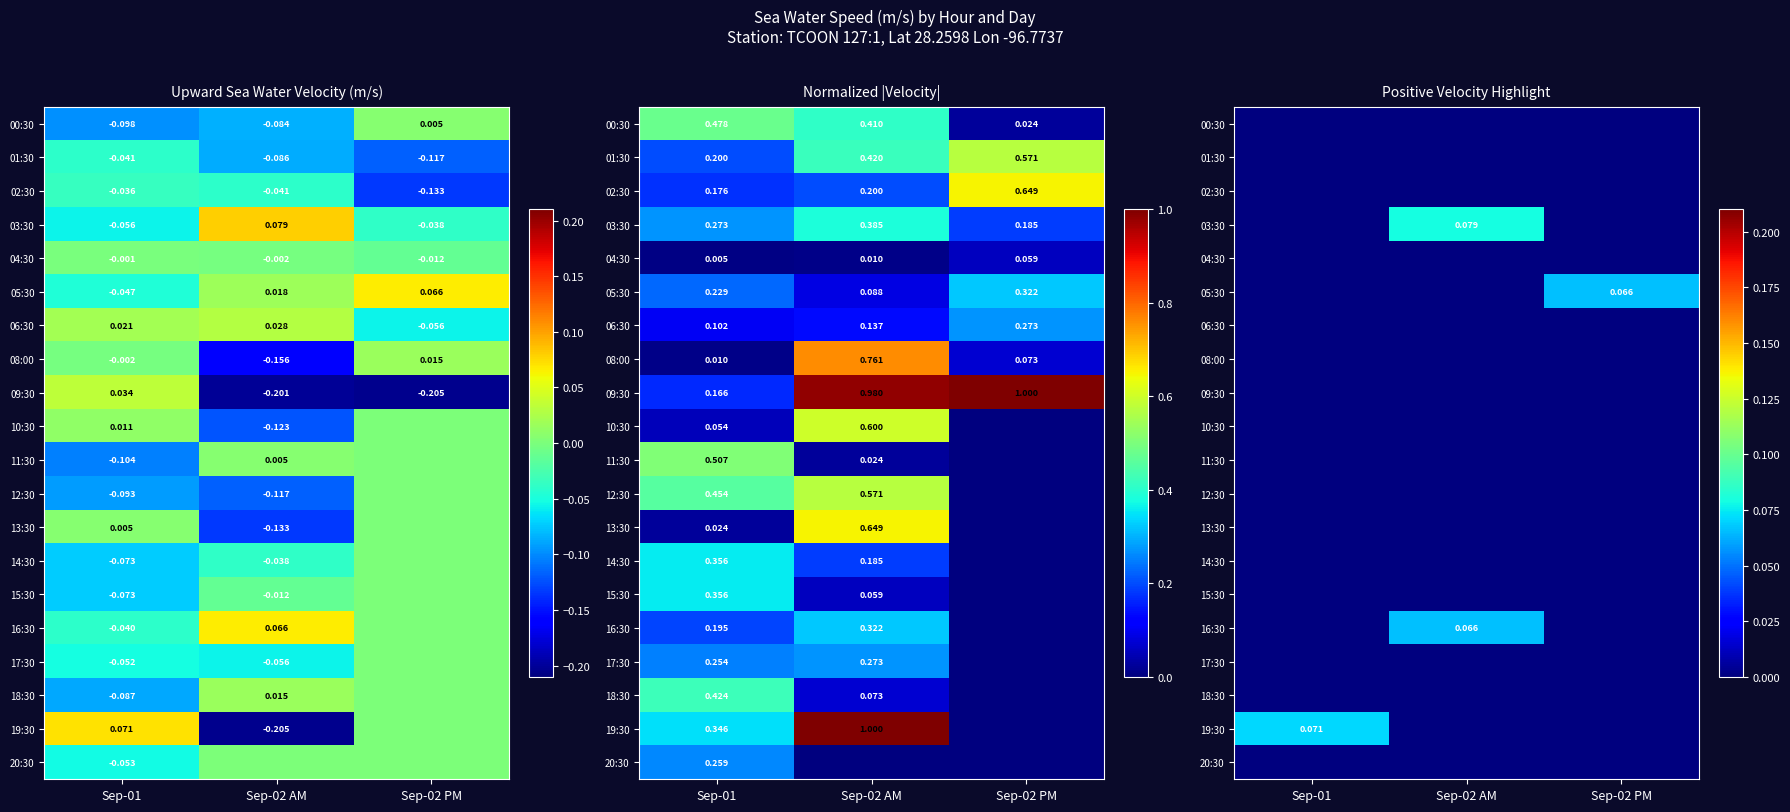

What is the total value across all series at Sep-02 AM?

0.1